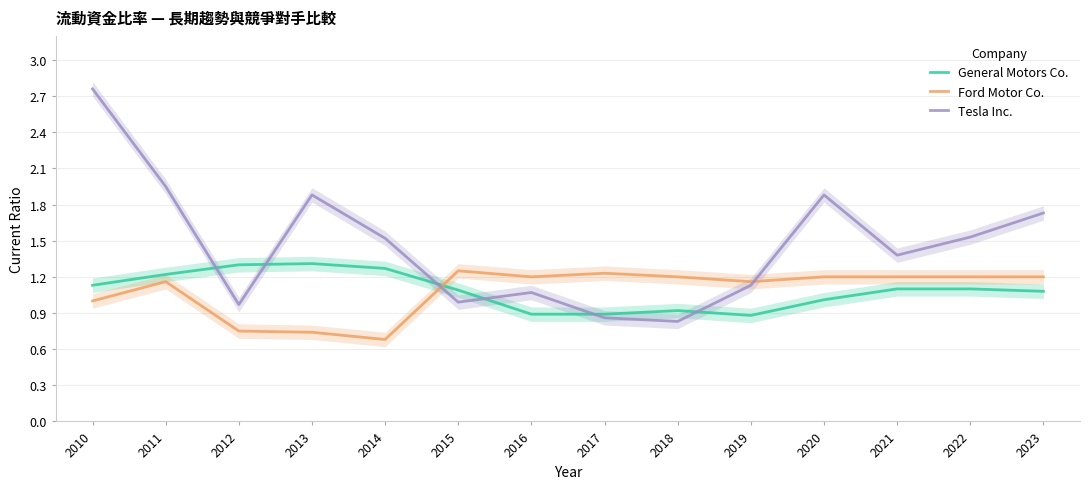

Where does the Ford Motor Co. series first go above 1?

2011